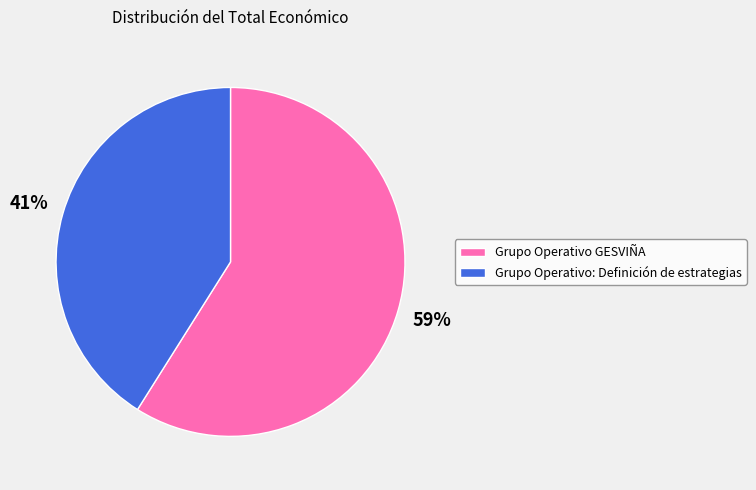

Is there any slice that represents more than half of the pie?

Yes